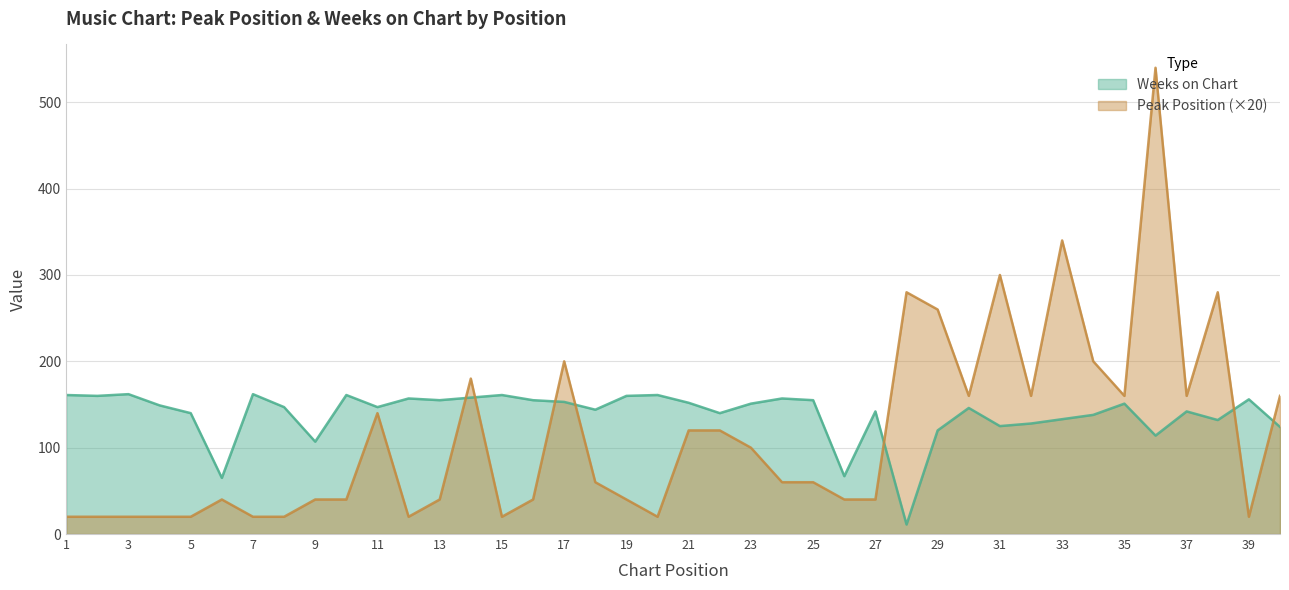

What is the sum of the Peak Position values at 14 and 34?

380